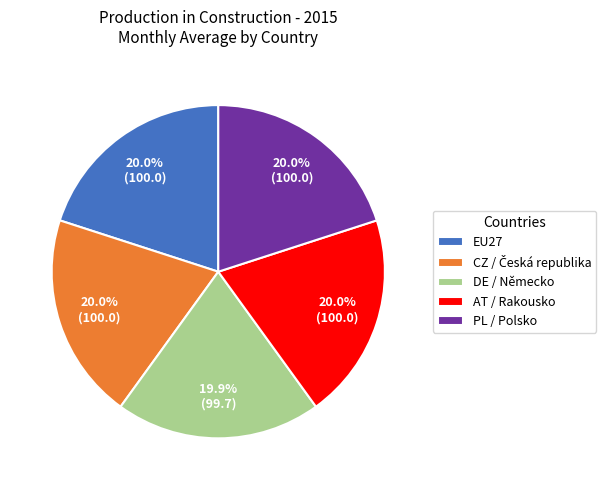

Approximately how many times larger is the value at DE / Německo compared to PL / Polsko?

1.0